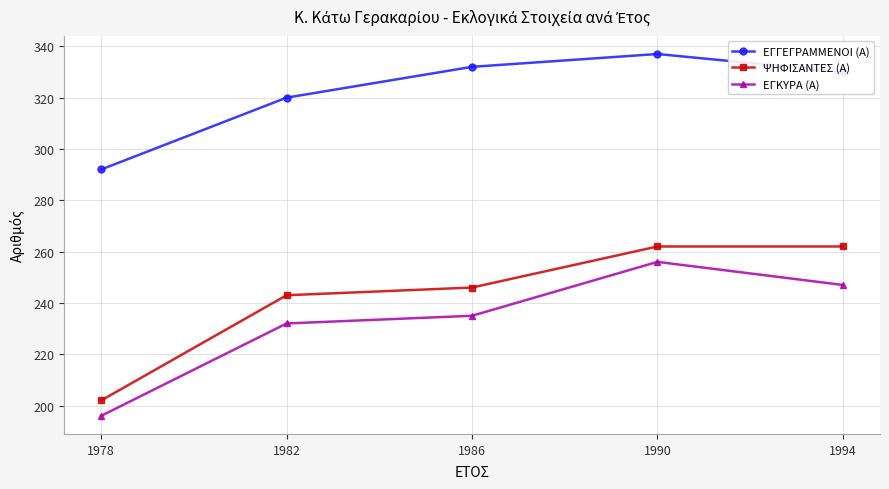

How many lines are shown in the chart?

3